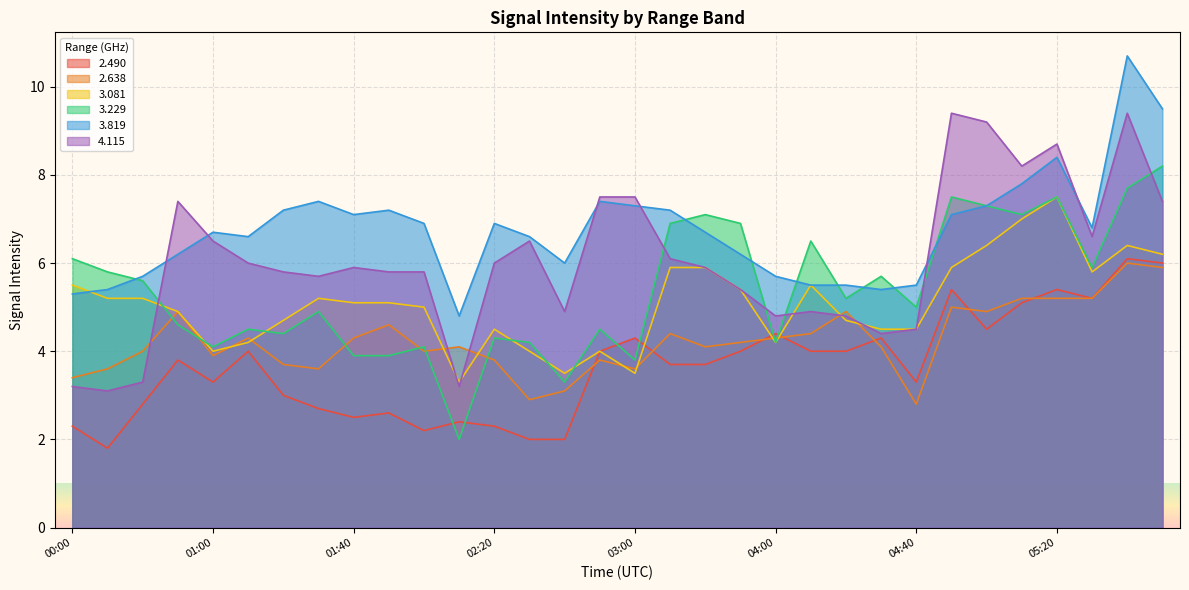

What is the label of the 12th point from the right?

04:00